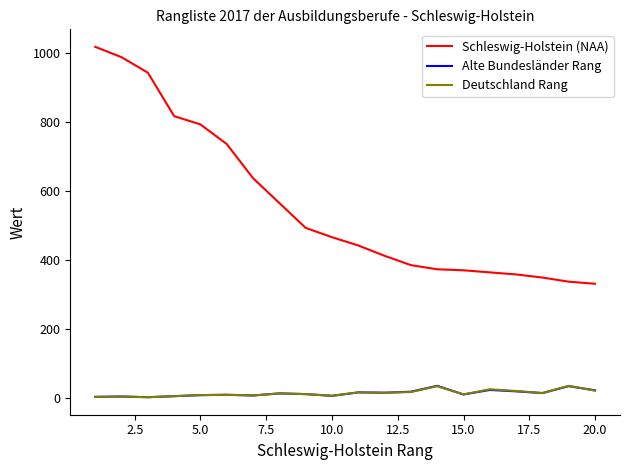

What are all the series names shown in the legend?

Schleswig-Holstein (NAA), Alte Bundesländer Rang, Deutschland Rang